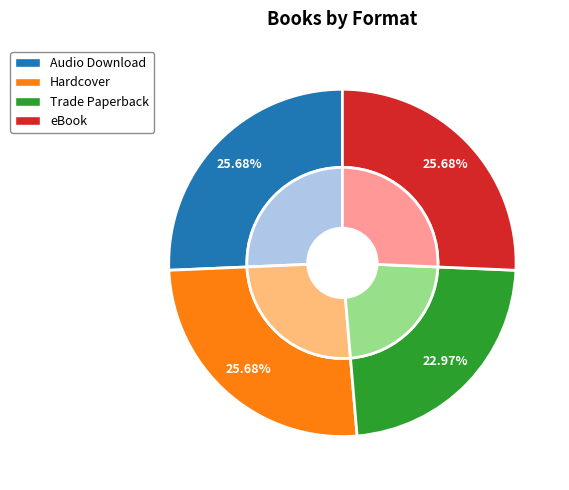

True or false: Trade Paperback accounts for 23% of the total.

True